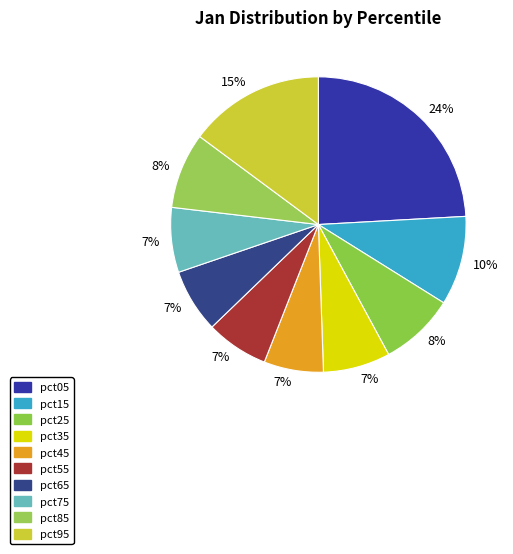

Between pct05 and pct95, which is larger?

pct05